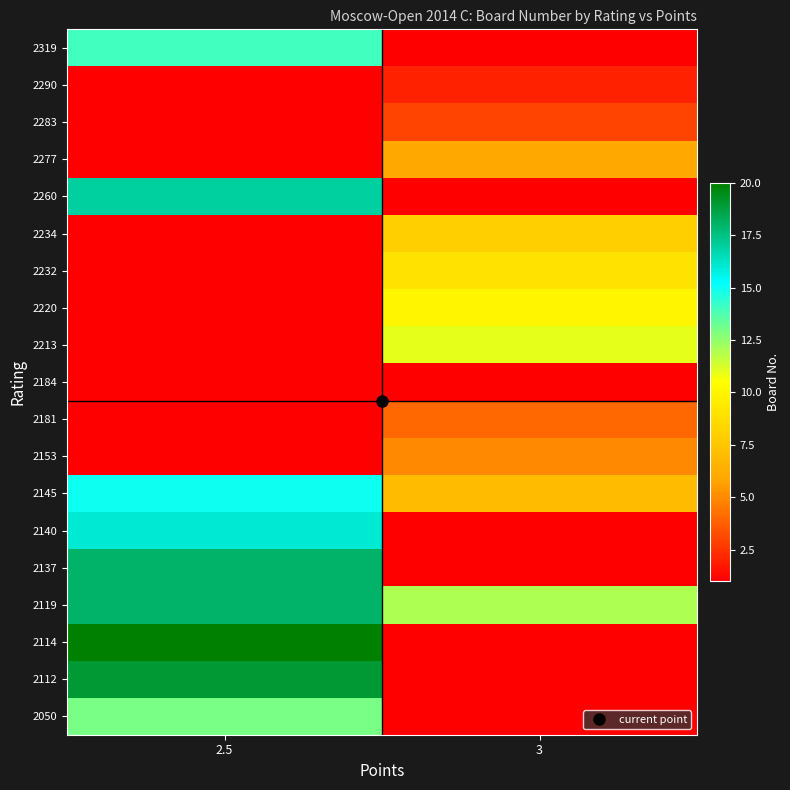

What value does the 2234 series have at 3?

8.0